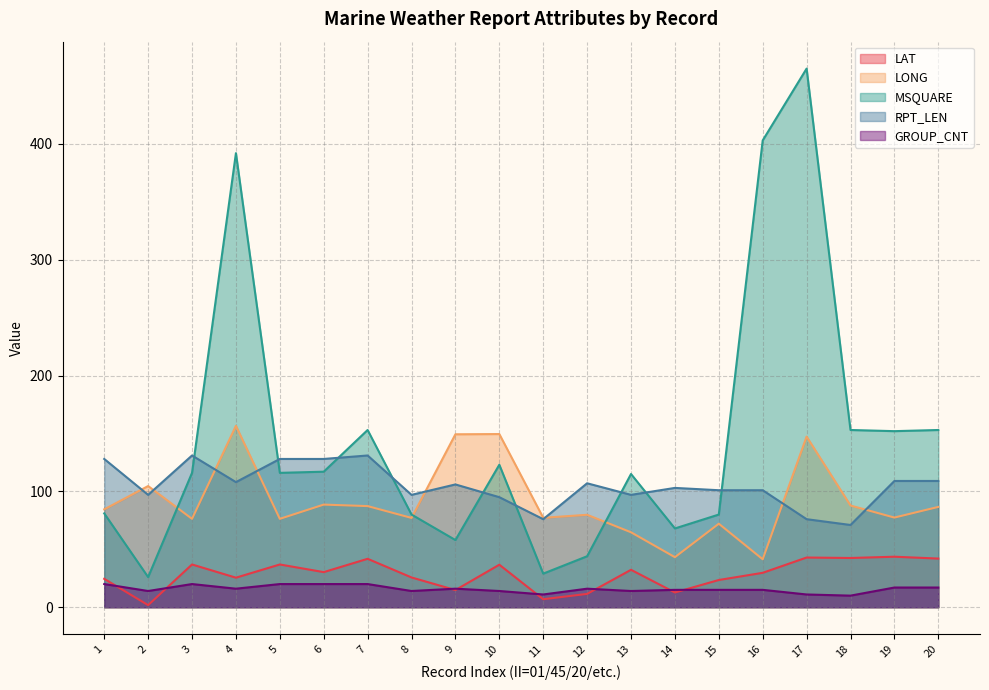

Between 8 and 9, which series saw the biggest shift?

LONG